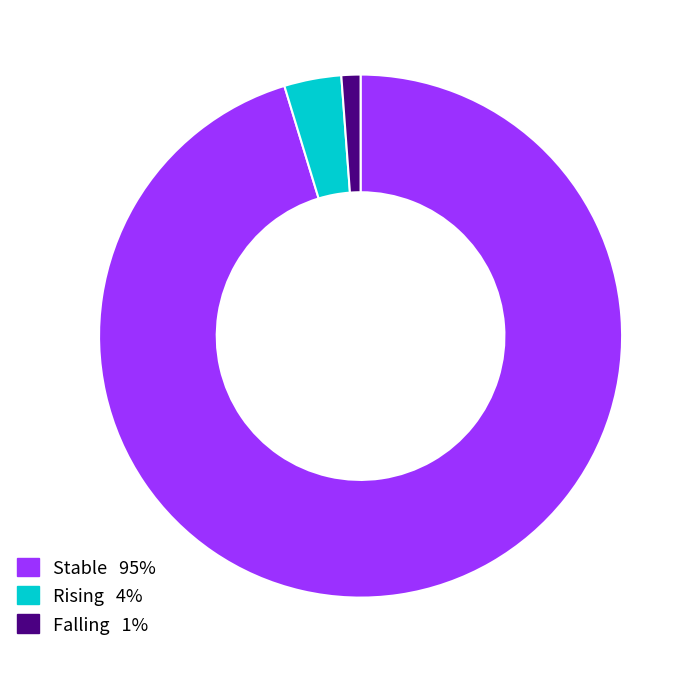

Does any single category account for the majority?

Yes